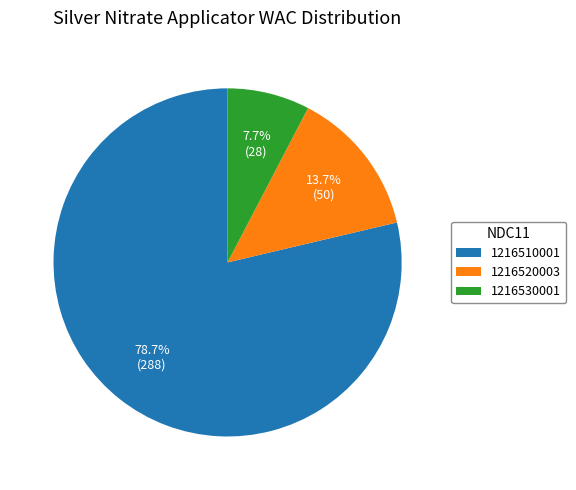

Is 1216510001 the majority of the pie?

Yes